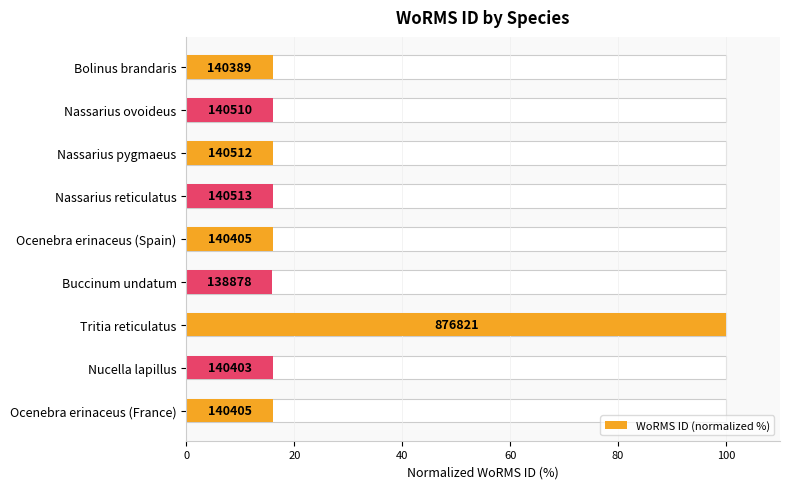

What is the difference between the maximum and minimum values?

84.2